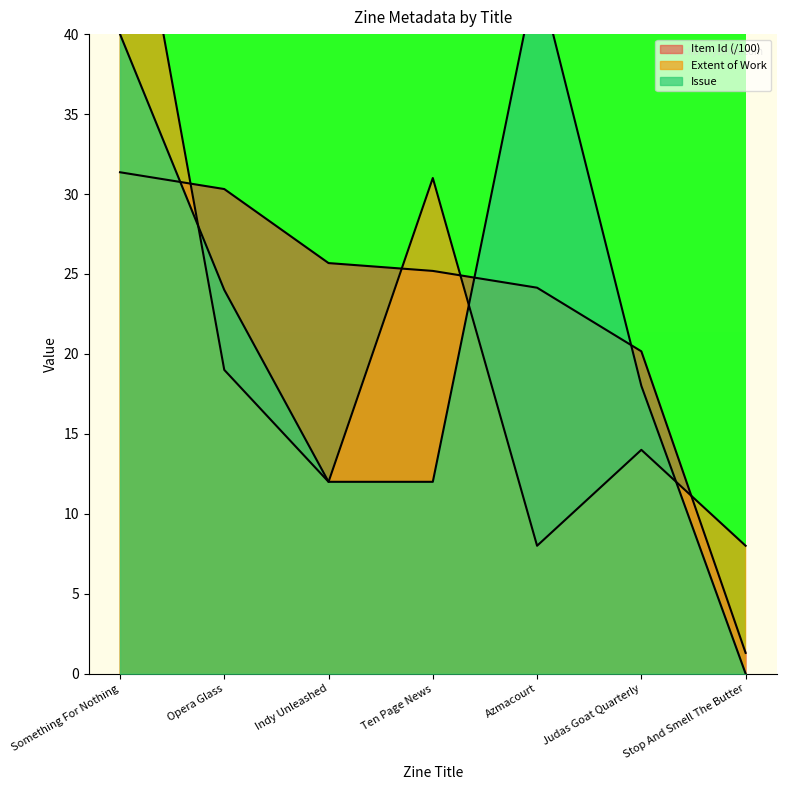

What is the average value of the Extent of Work series?

21.0